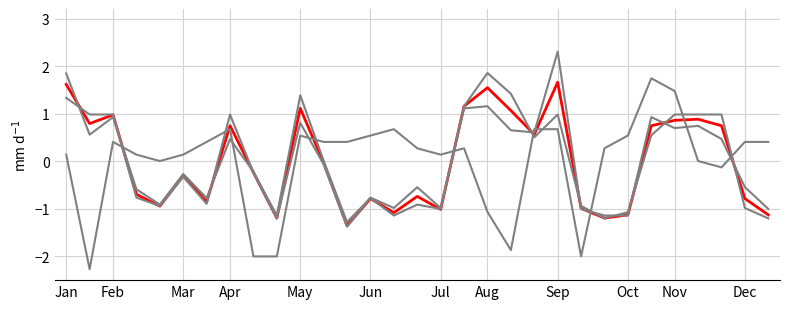

Does the chart display data point markers on the line(s)?

No